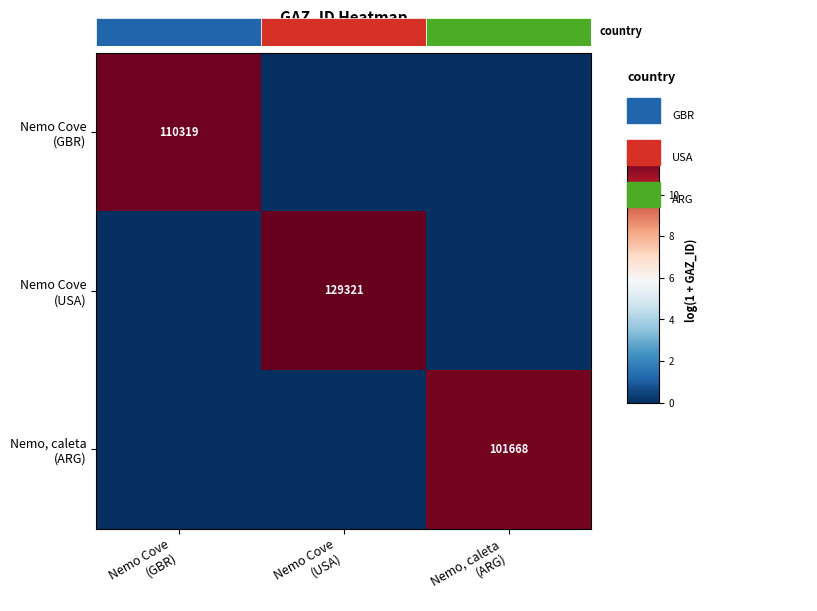

The value of Nemo, caleta (ARG) at Nemo Cove (USA) is 5.9. True or false?

False